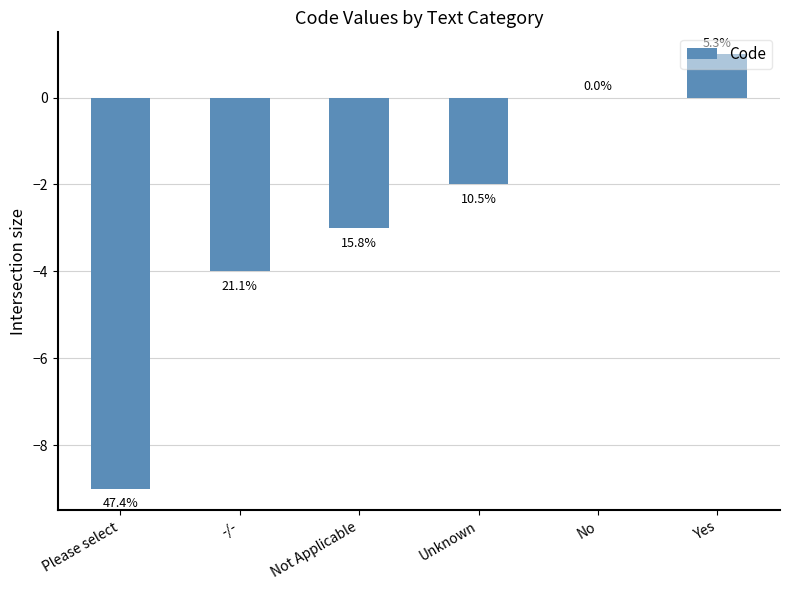

What is the smallest value displayed?

-9